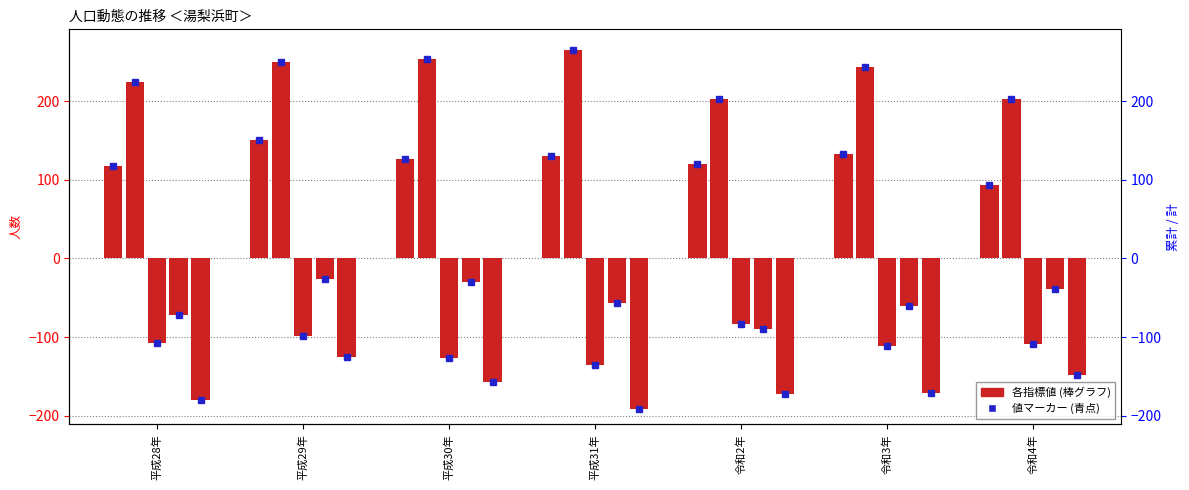

Read the 出生者数 value at 平成31年, to the nearest 5.

130